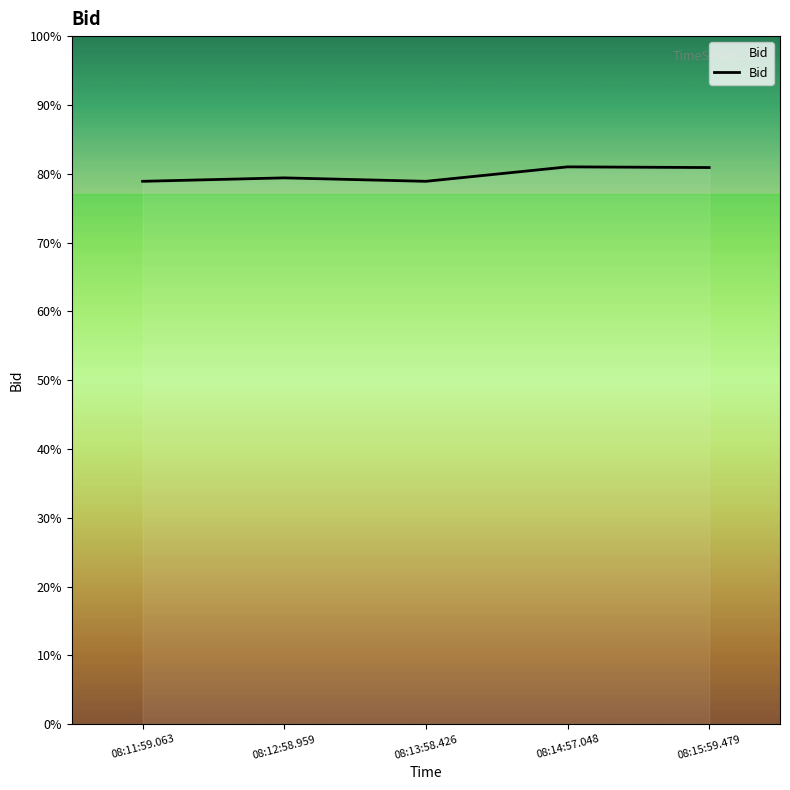

Does the chart have visible grid lines?

No